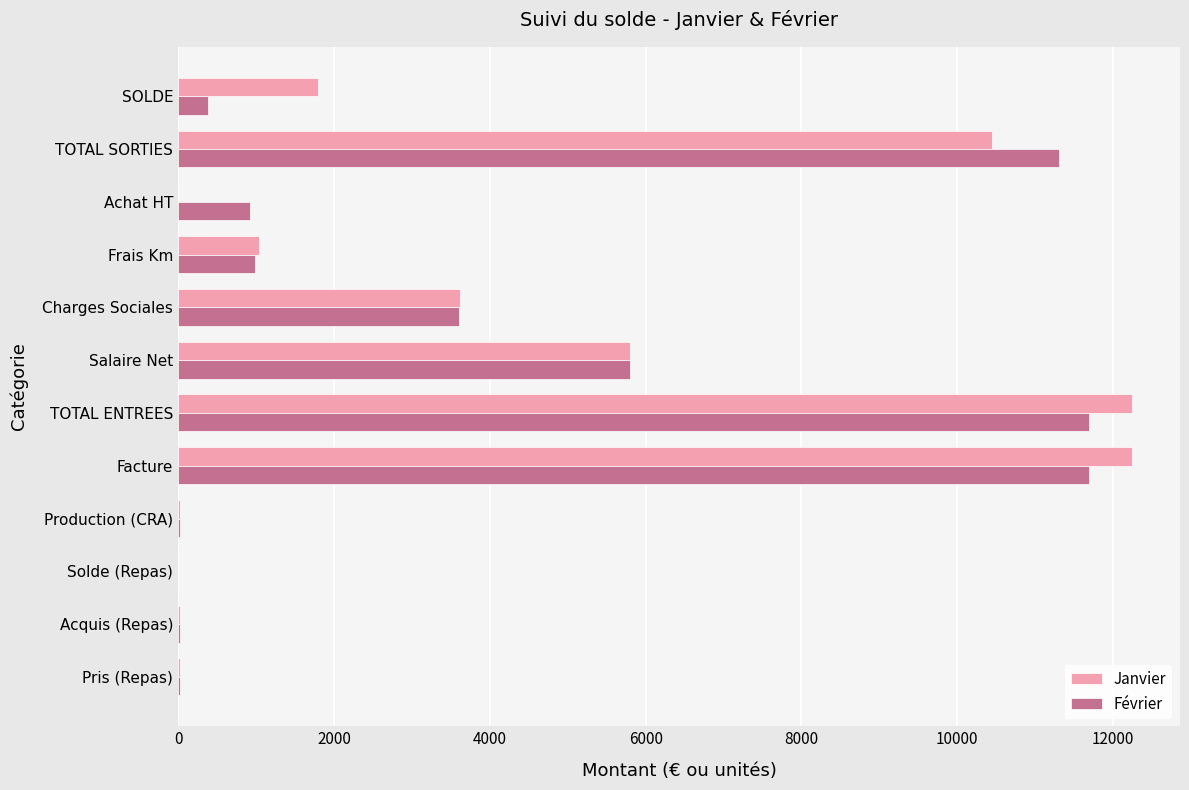

True or false: Février has a value of 385.9 at SOLDE.

True